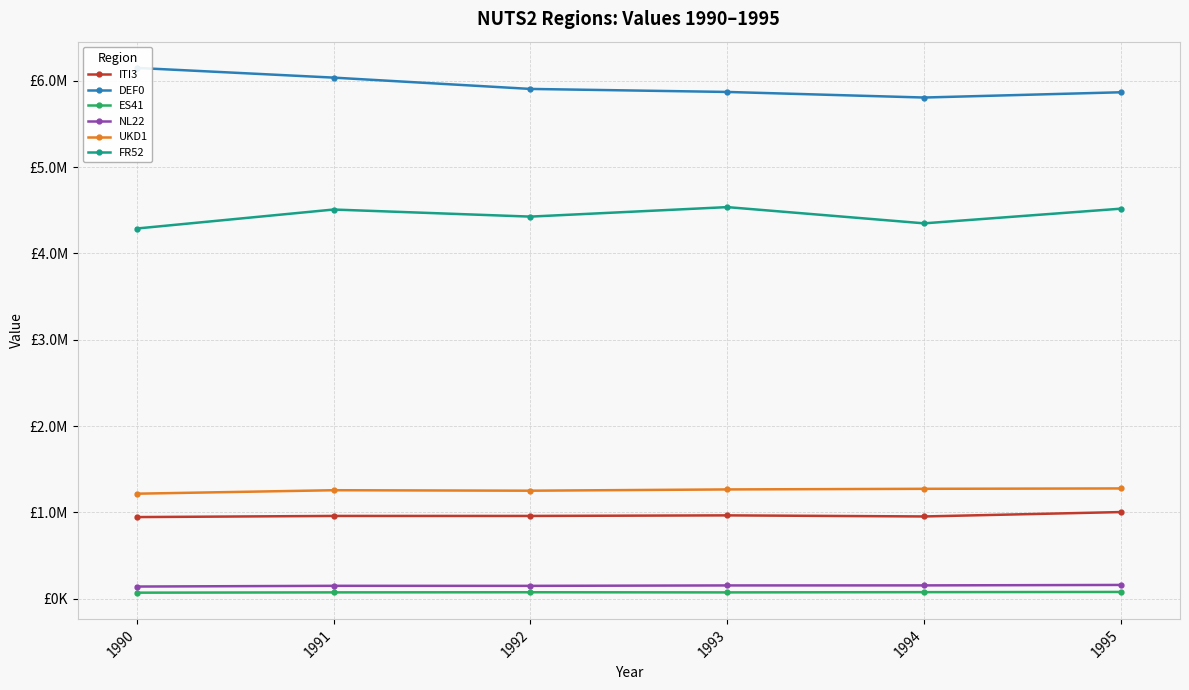

At which category does ES41 reach its first local peak?

1992